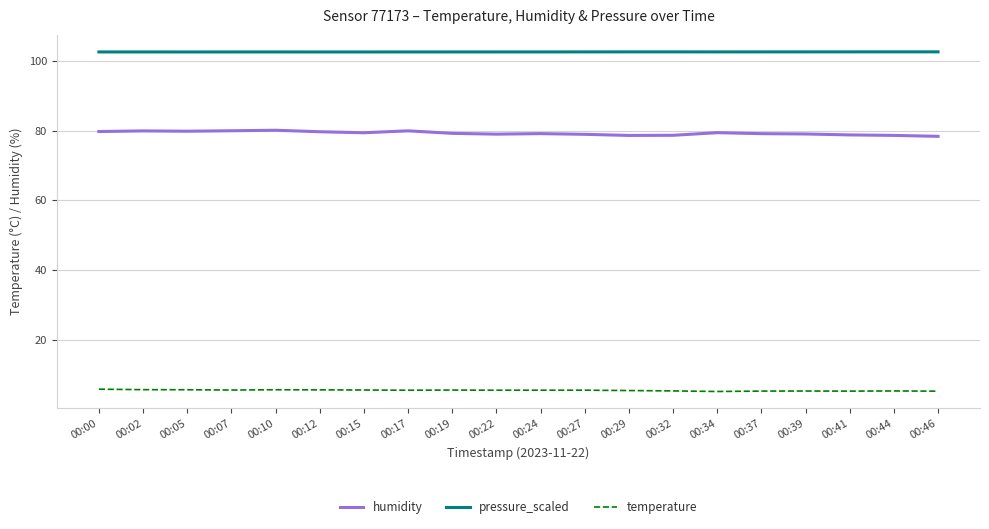

Rank the series at 00:19 from highest to lowest value.

pressure_scaled, humidity, temperature